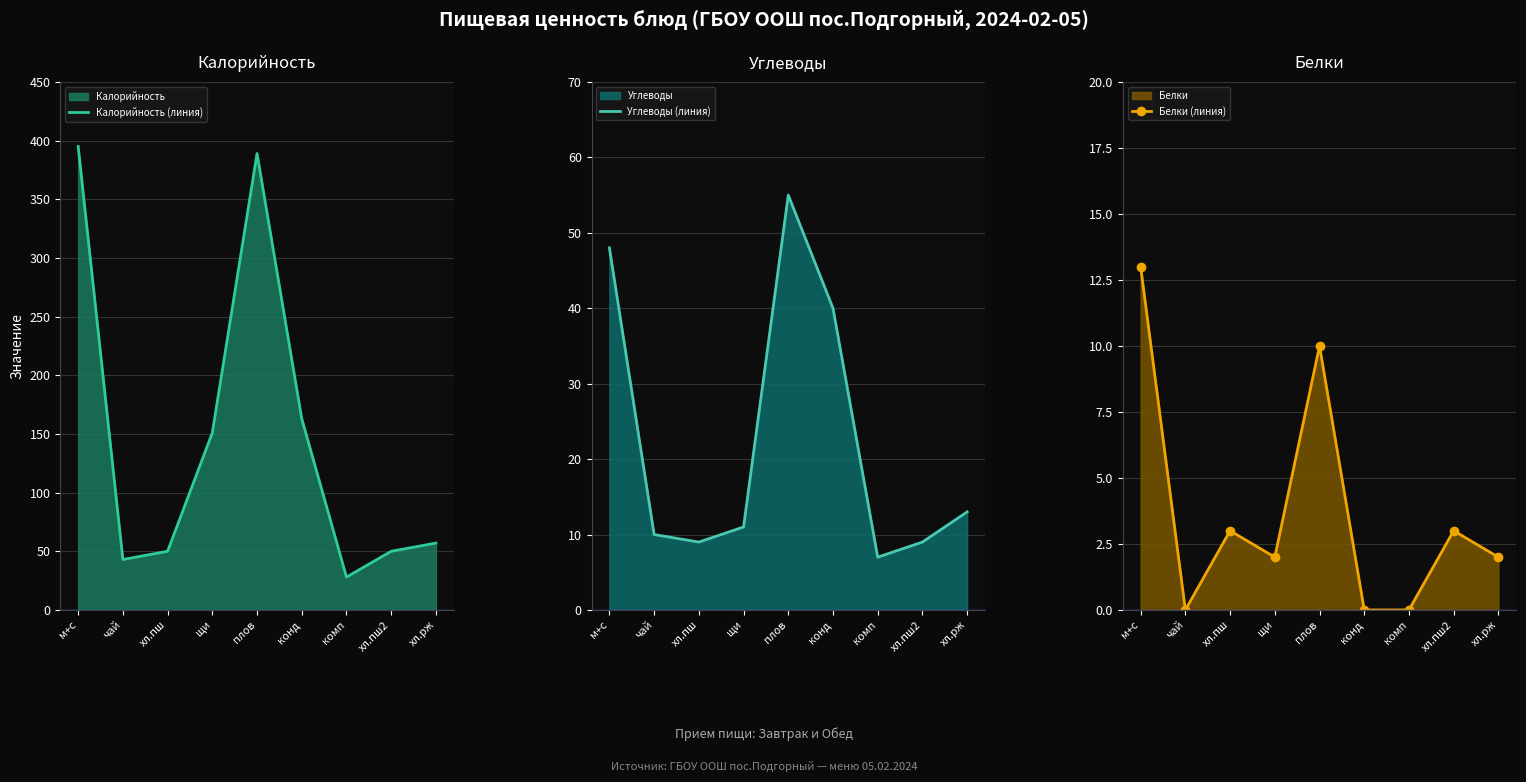

What is the spread (max minus min) of values at хл.пш?

47